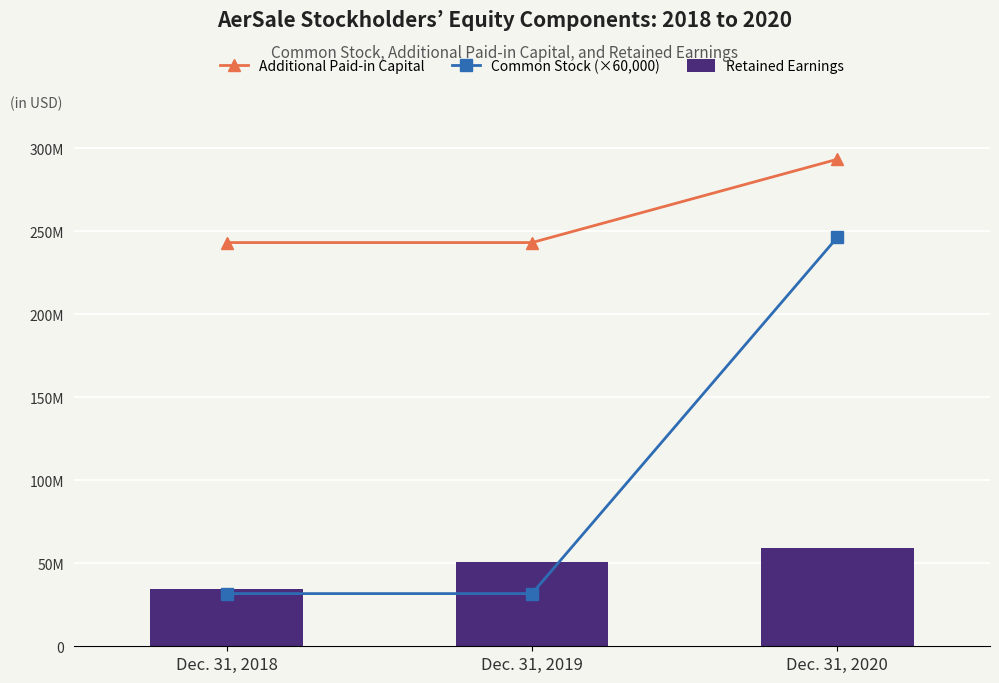

What are all the series names shown in the legend?

Additional Paid-in Capital, Common Stock (×60,000), Retained Earnings